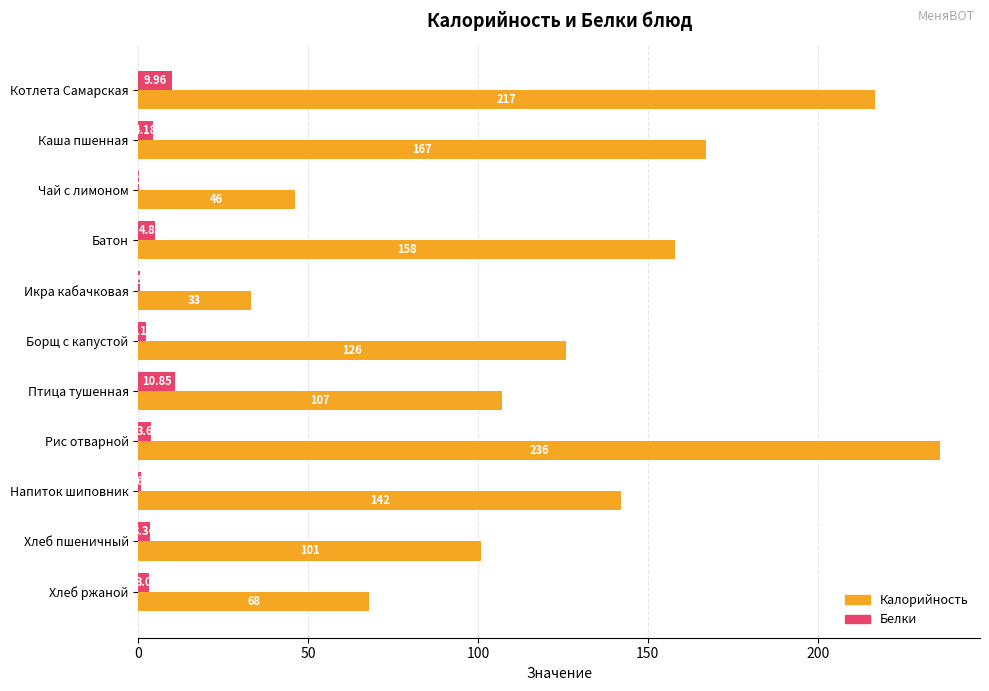

What is the average value of the Белки series?

3.9